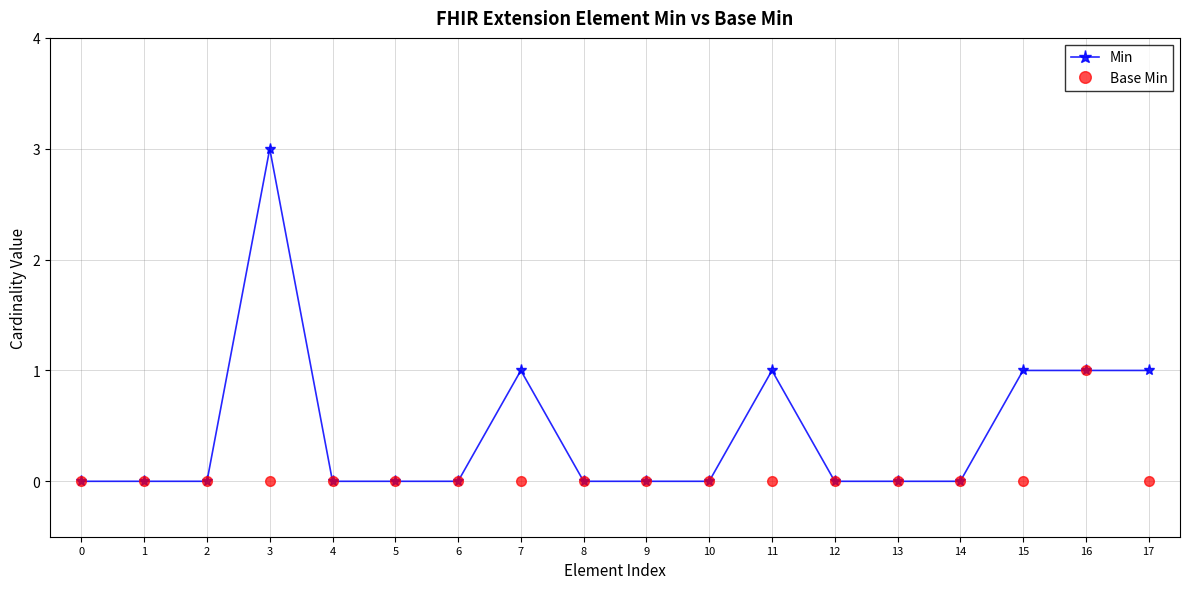

The Base Min series shows 0 at 0. True or false?

True